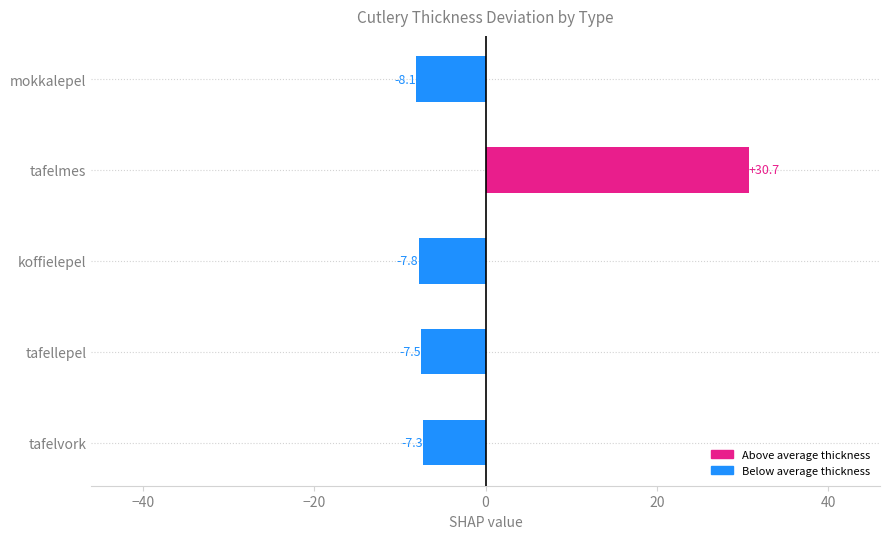

Rank the categories by value from lowest to highest.

mokkalepel, koffielepel, tafellepel, tafelvork, tafelmes